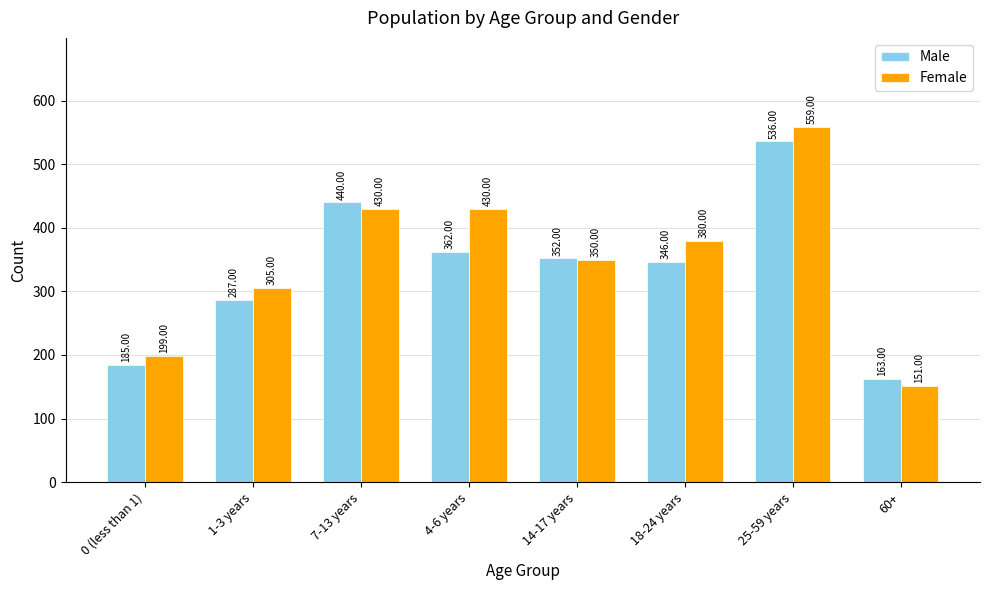

Which series changed the most between 4-6 years and 14-17 years?

Female